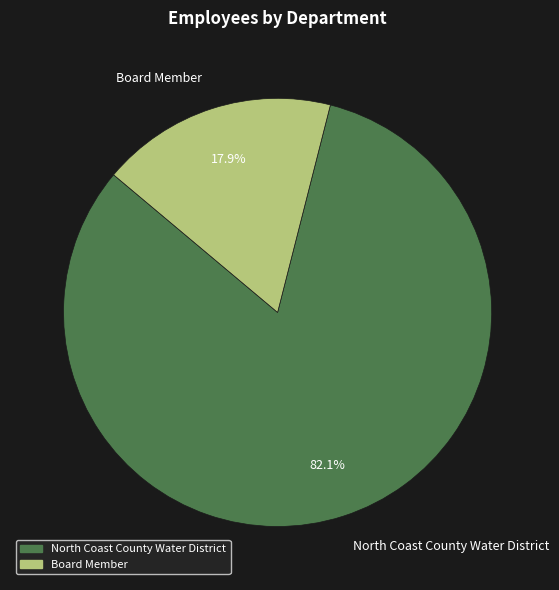

To the nearest percent, what is the difference between the Board Member and North Coast County Water District slice percentages?

64%